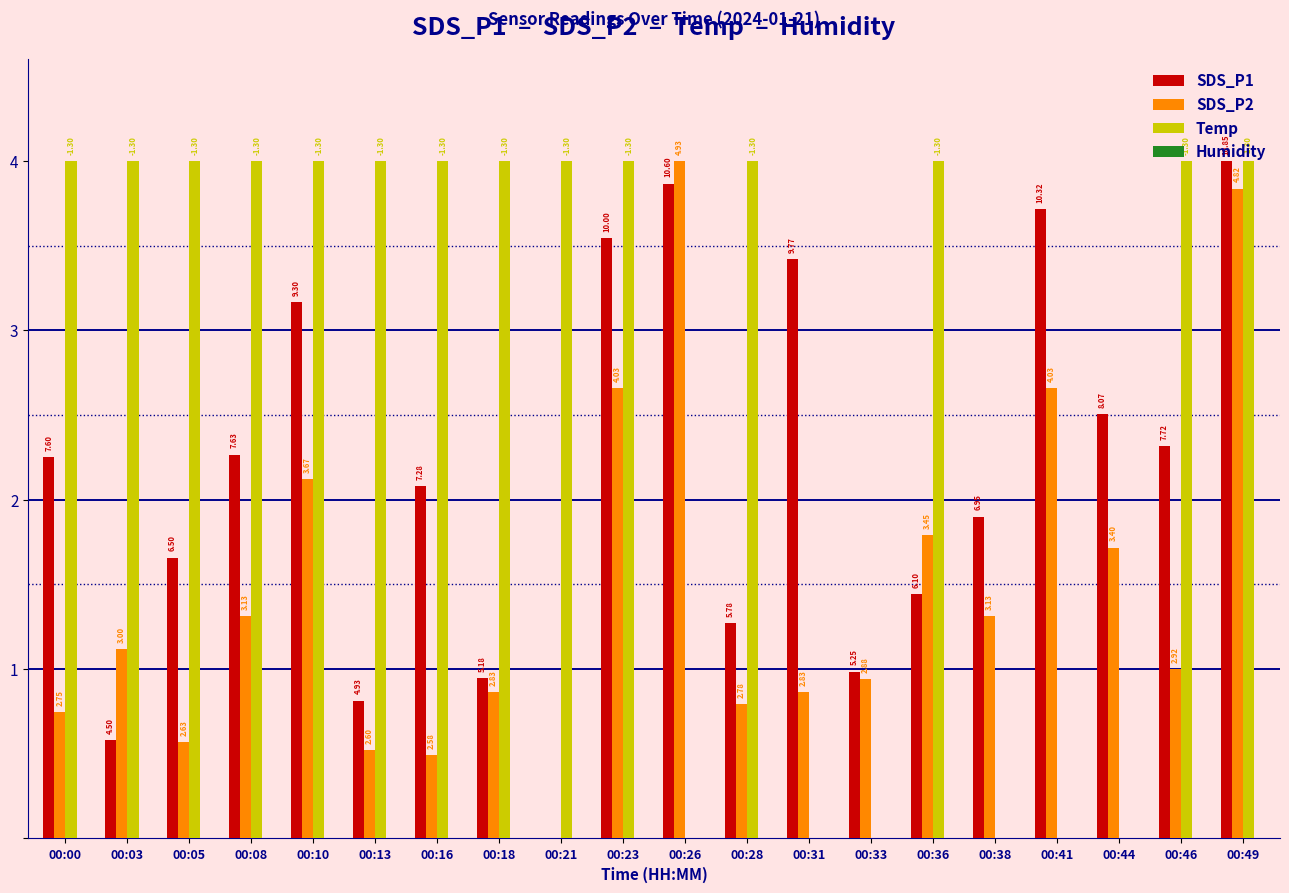

What is the greatest value displayed?

4.0